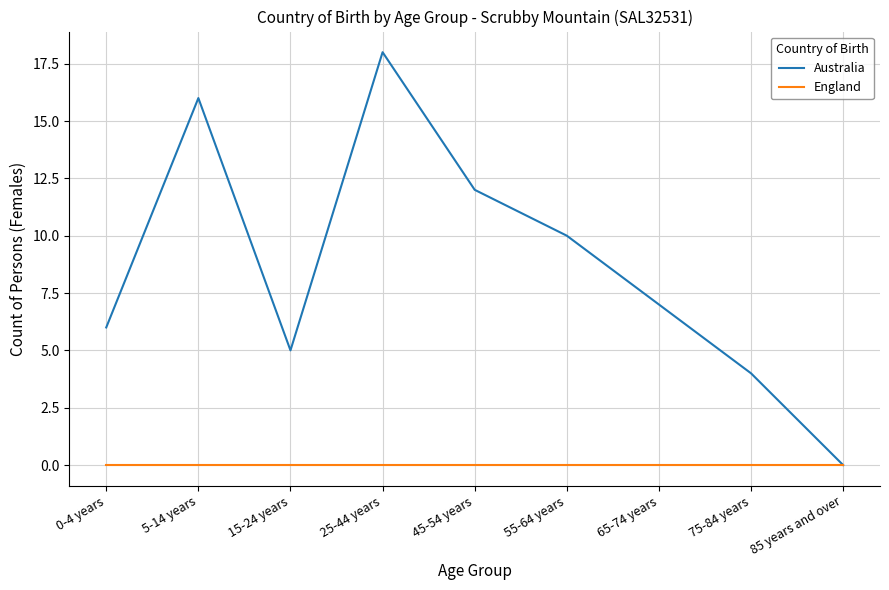

Rank the series by their maximum value, from highest to lowest.

Australia, England